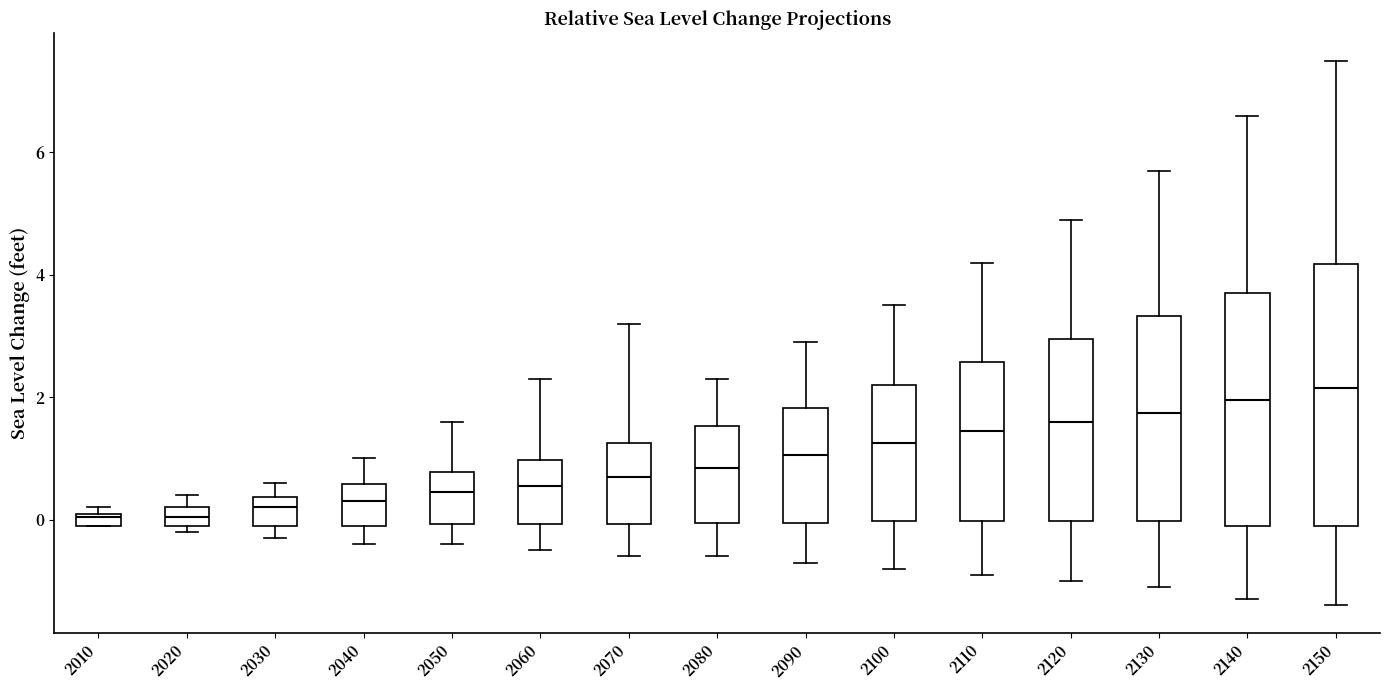

Which box is the tallest, from its lower edge to its upper edge?

2150